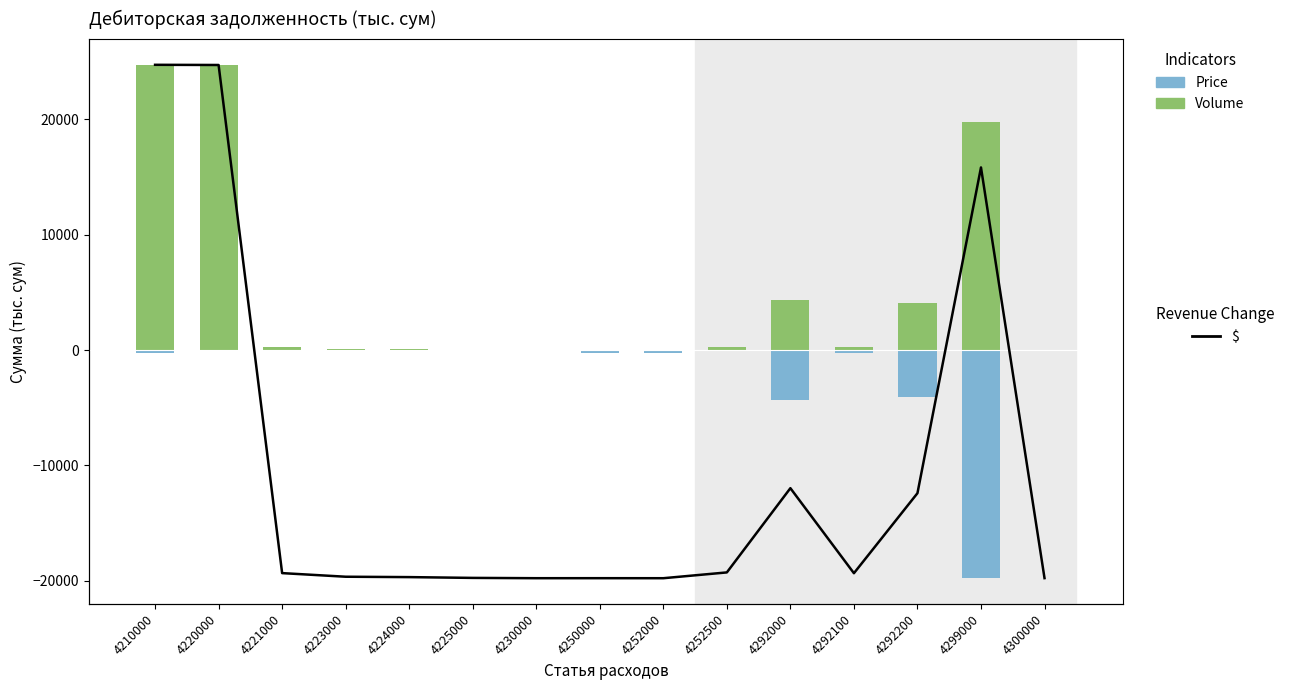

Which has a higher value, 4220000 or 4221000?

4220000